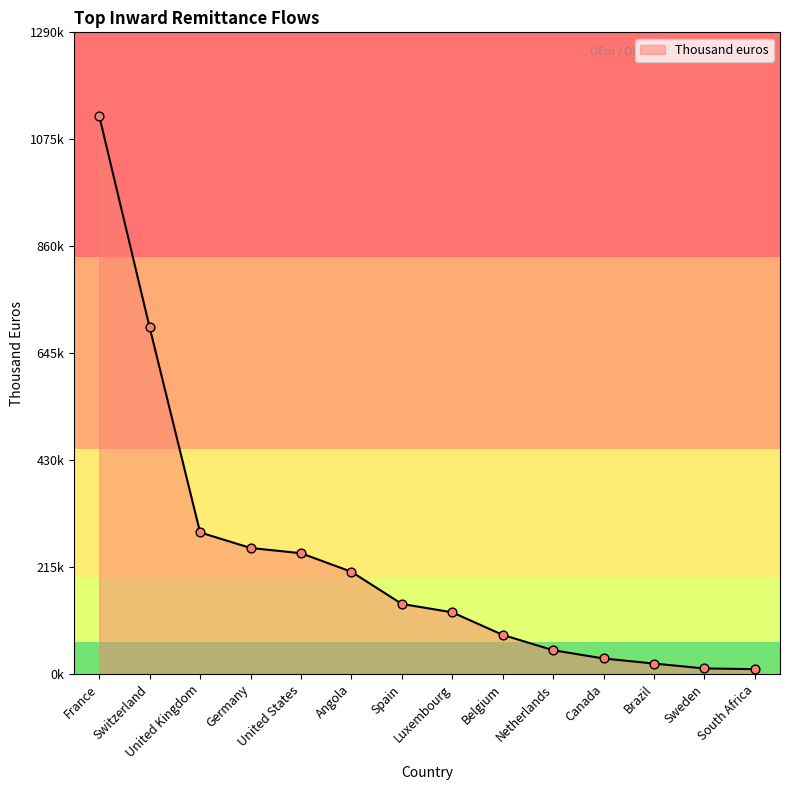

What is the ratio of the value at Angola to the value at Luxembourg?

1.7